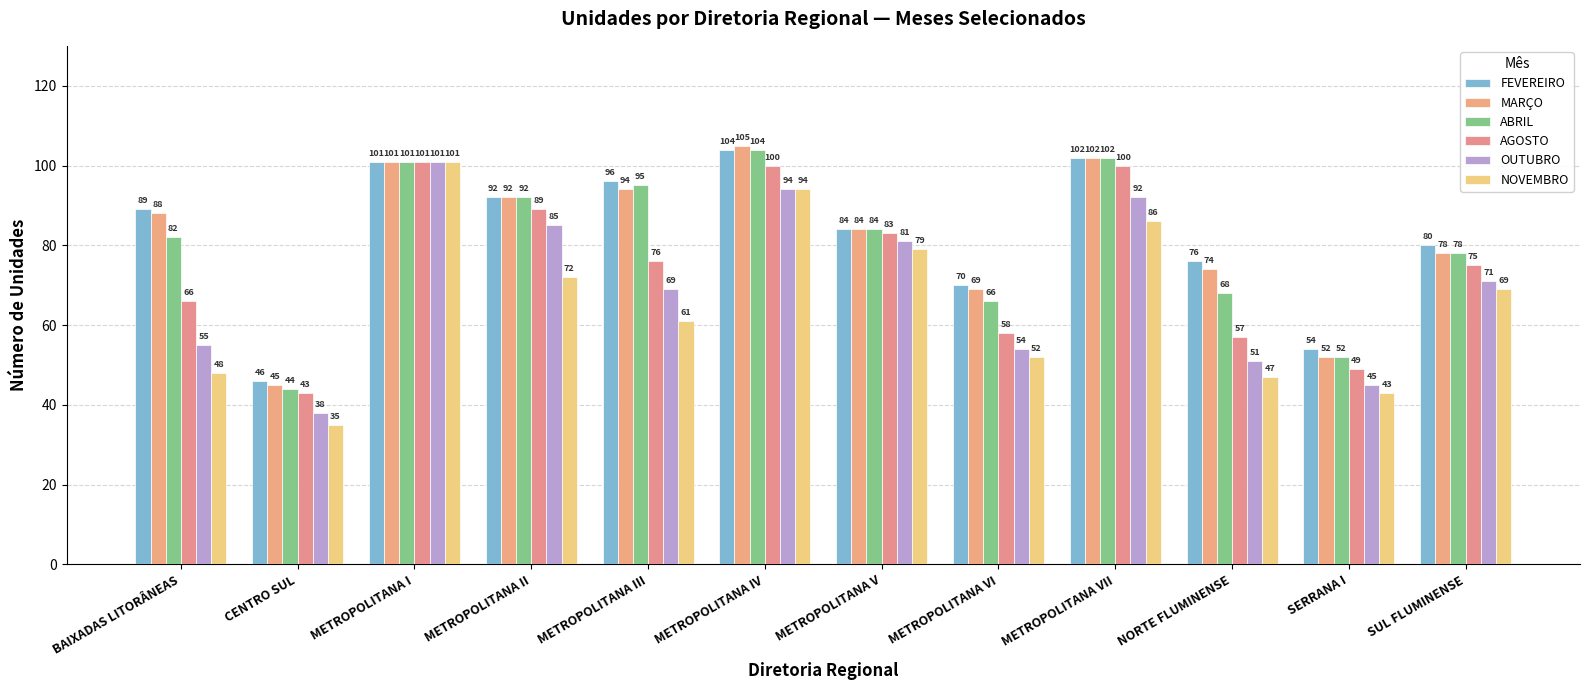

What are all the series names shown in the legend?

FEVEREIRO, MARÇO, ABRIL, AGOSTO, OUTUBRO, NOVEMBRO